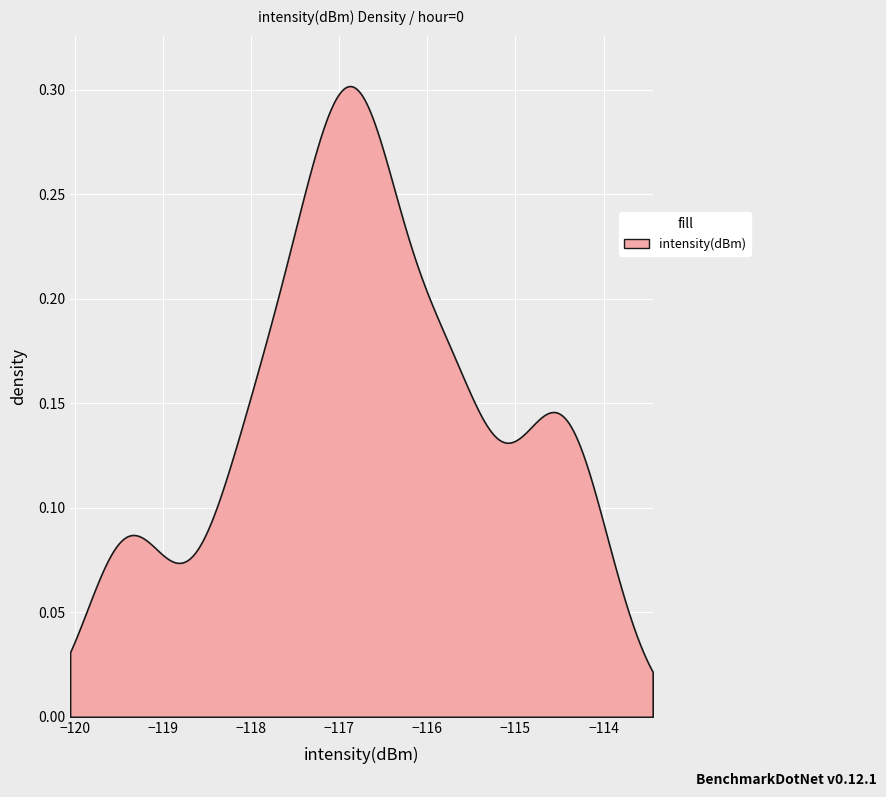

What value does the data have at 15?

-116.6